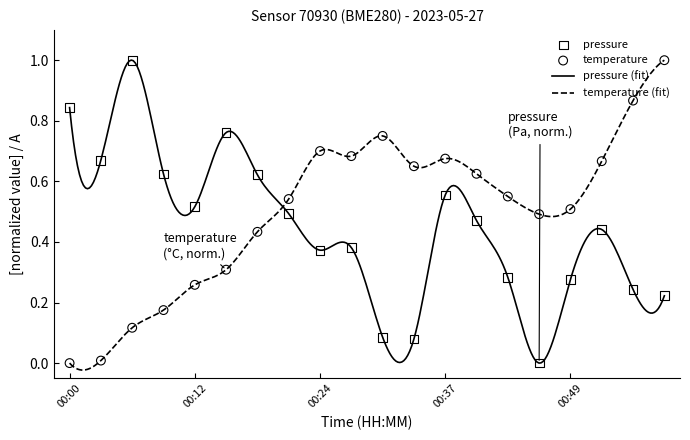

Which series contains the lowest Y value?

pressure